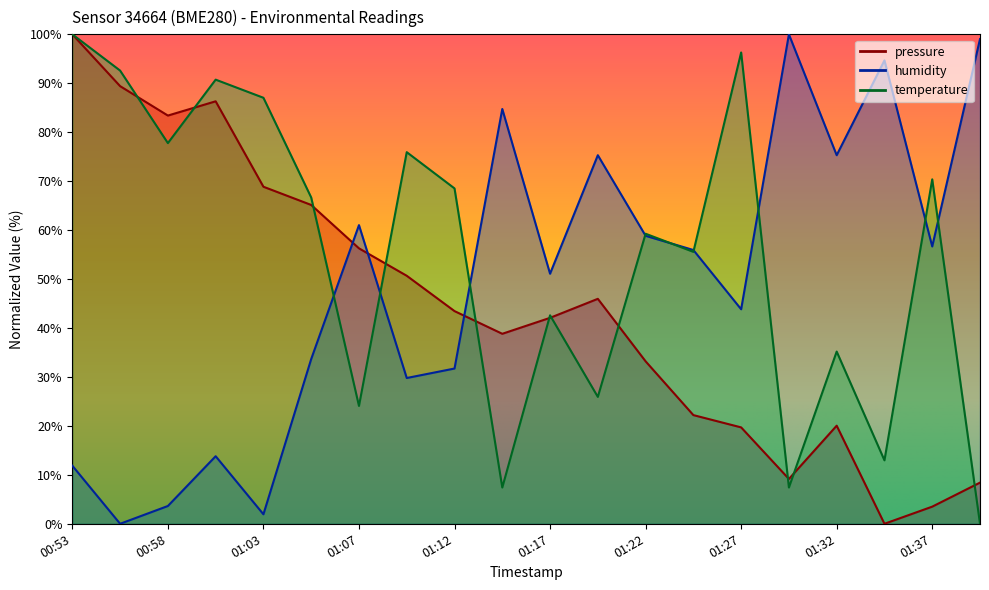

What is the sum of the humidity values at 01:20 and 01:32?

150.6